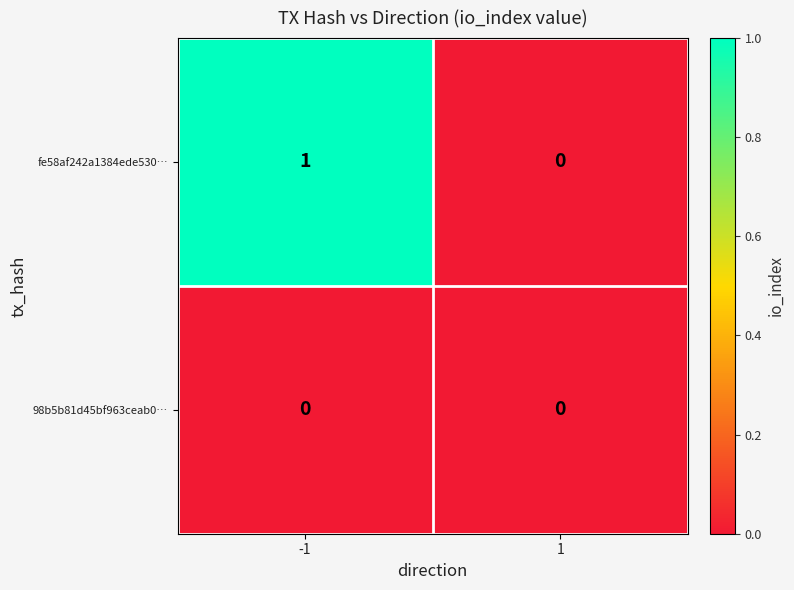

Reading left to right, transcribe all the data shown in this chart.

fe58af242a1384ede530…: 1	0
98b5b81d45bf963ceab0…: 0	0